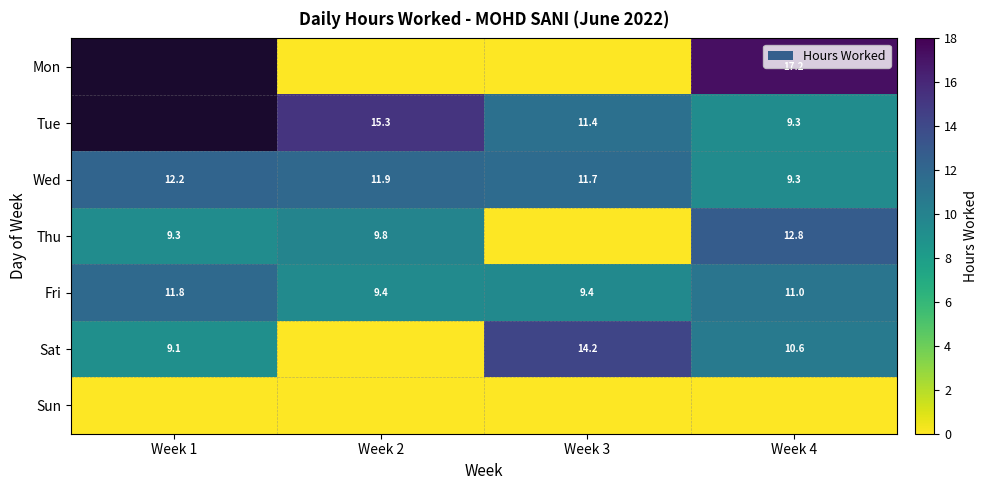

Is it true that Fri equals 11.8 at Week 1?

True